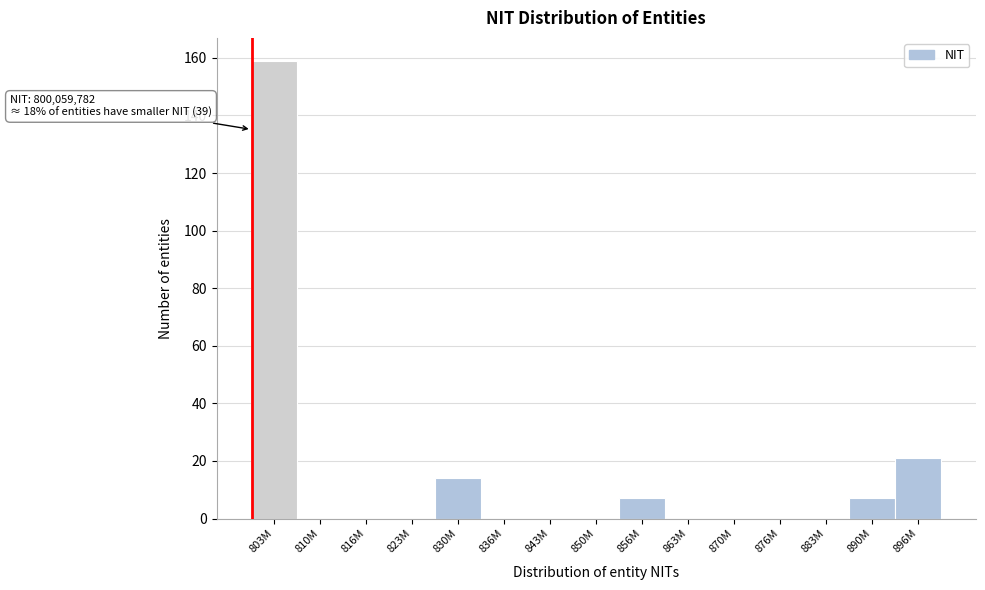

Reading right to left, what are all the values shown in this chart?

896M=21	890M=7	883M=0	876M=0	870M=0	863M=0	856M=7	850M=0	843M=0	836M=0	830M=14	823M=0	816M=0	810M=0	803M=159